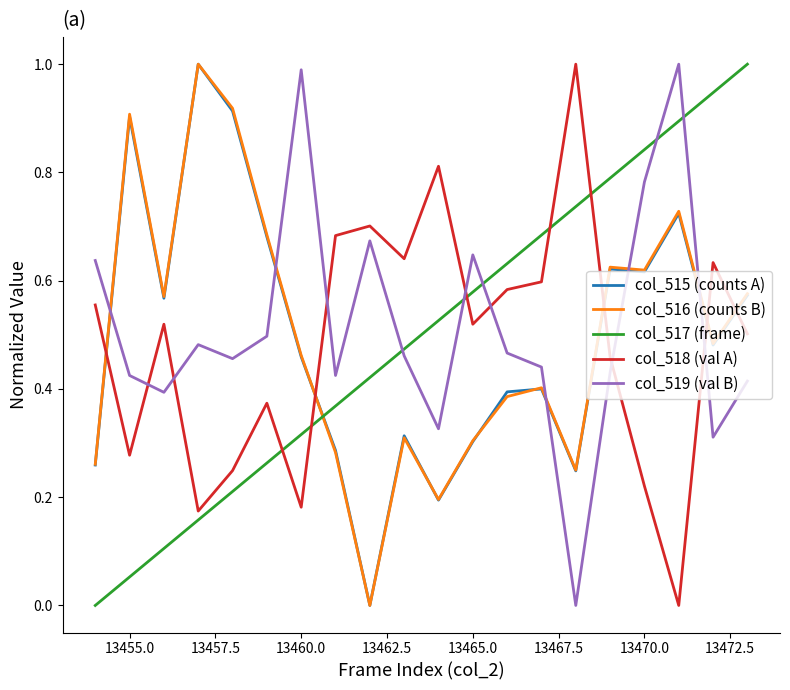

What is the highest value of the col_516 (counts B) series?

1.0